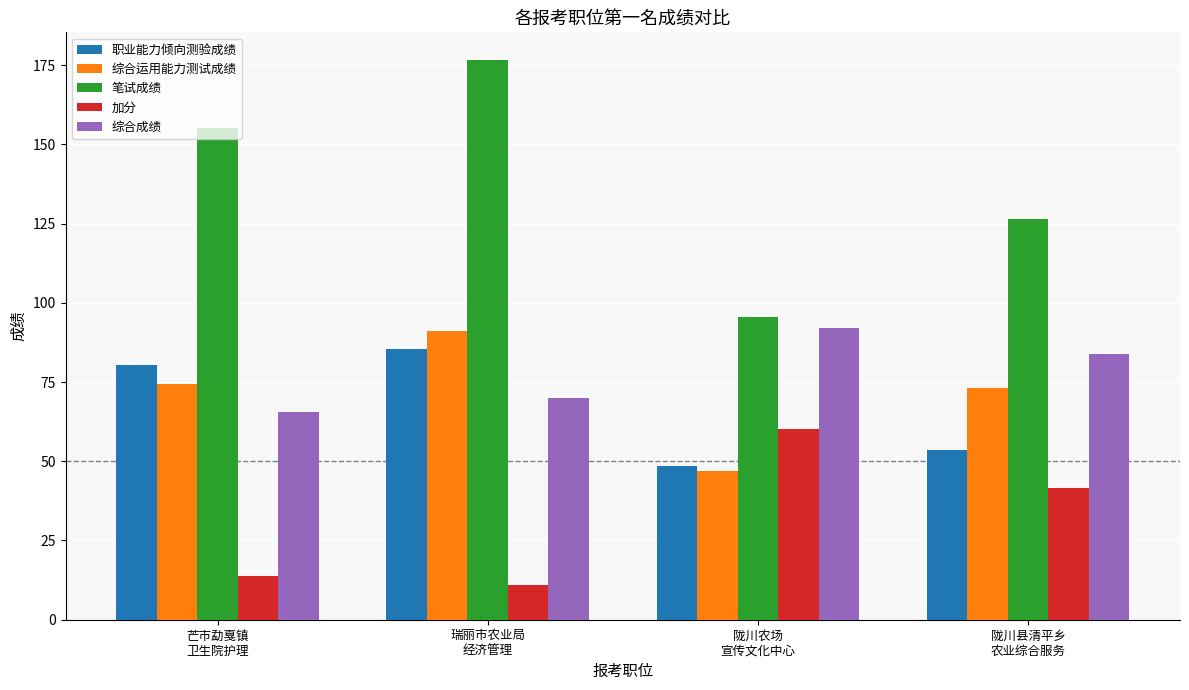

What is the label of the 4th bar from the right?

芒市勐戛镇
卫生院护理